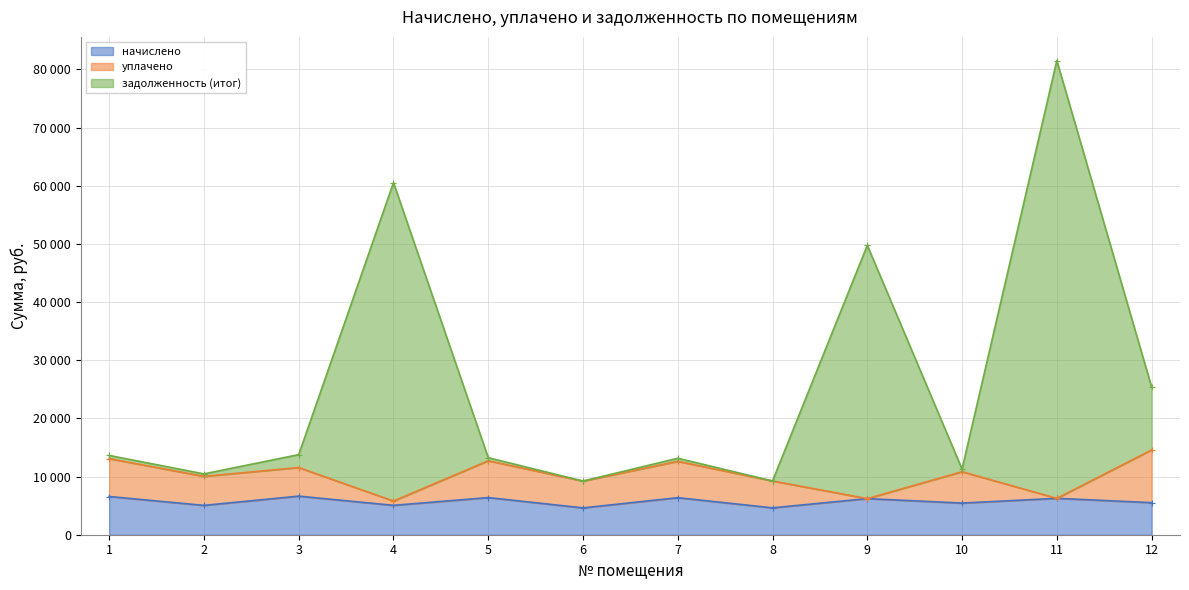

True or false: начислено has a value of 7920.3 at 10.

False